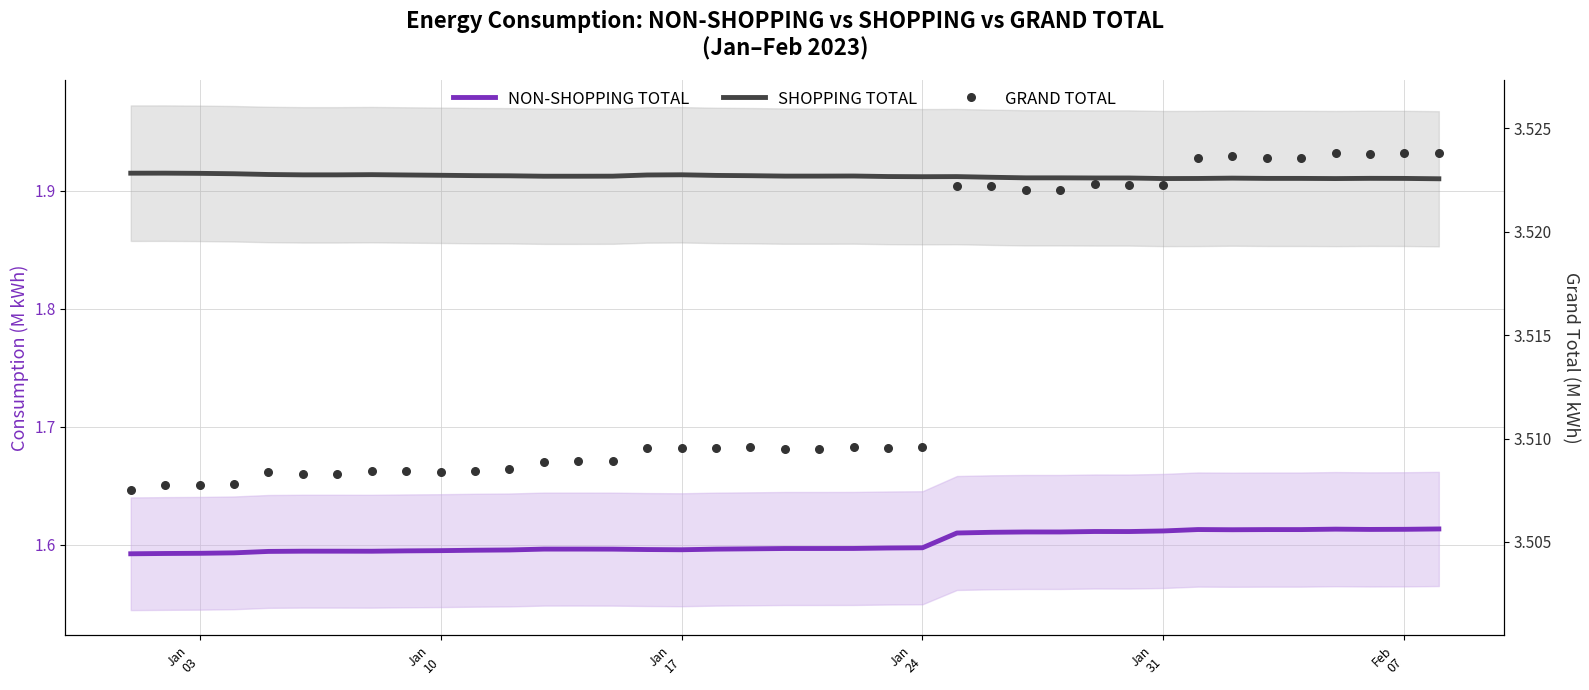

Which series reaches the minimum Y coordinate?

NON-SHOPPING TOTAL